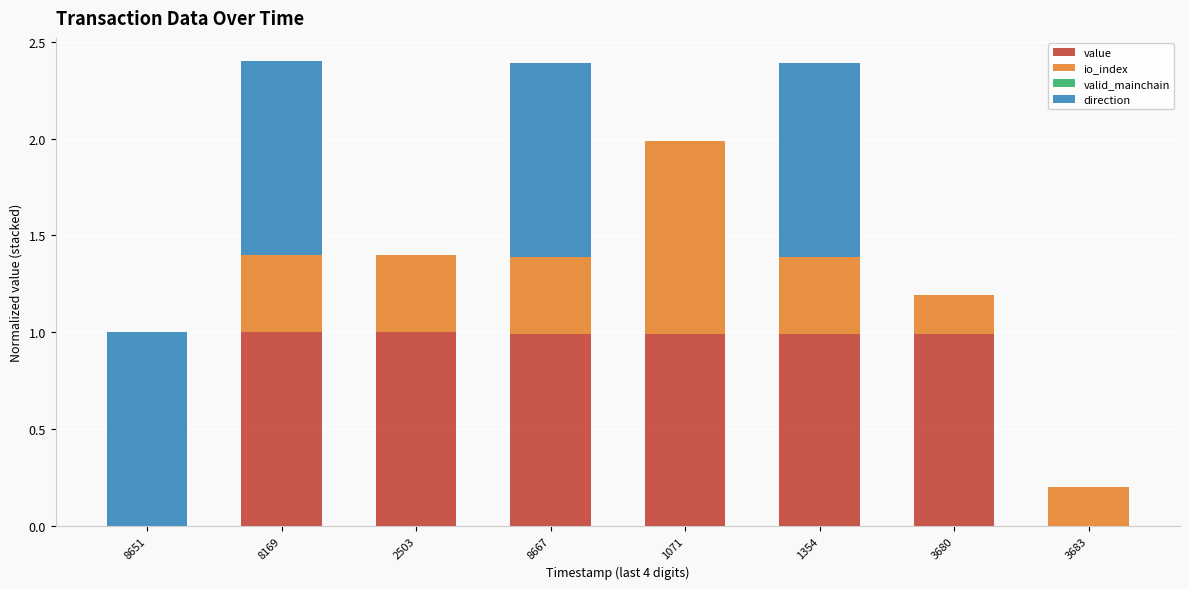

The value of value at 1354 is 0.3. True or false?

False